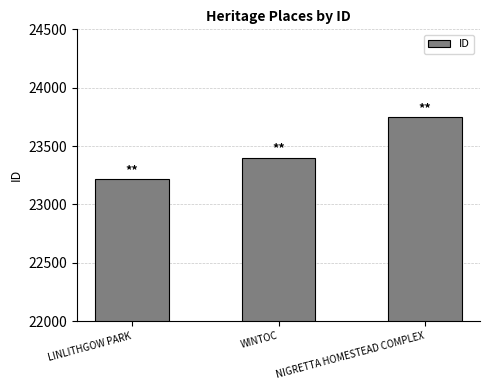

List the labels in order of value, largest first.

NIGRETTA HOMESTEAD COMPLEX, WINTOC, LINLITHGOW PARK